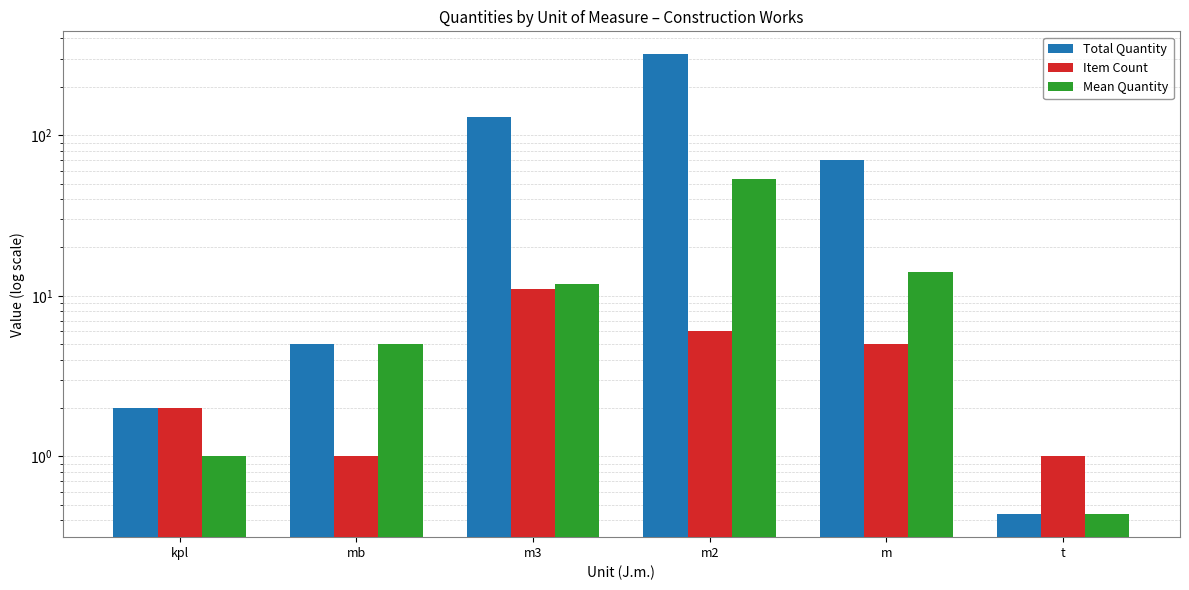

How many bars are there in total?

18